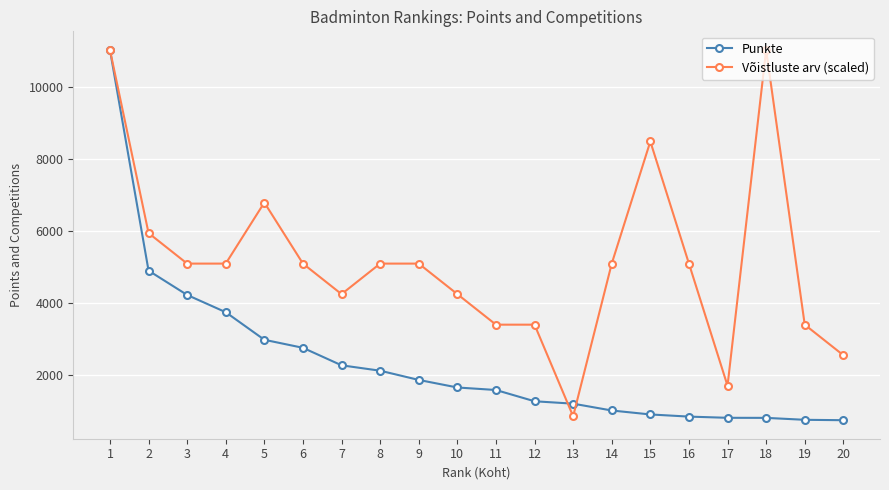

At which category is the sum across all series the highest?

1